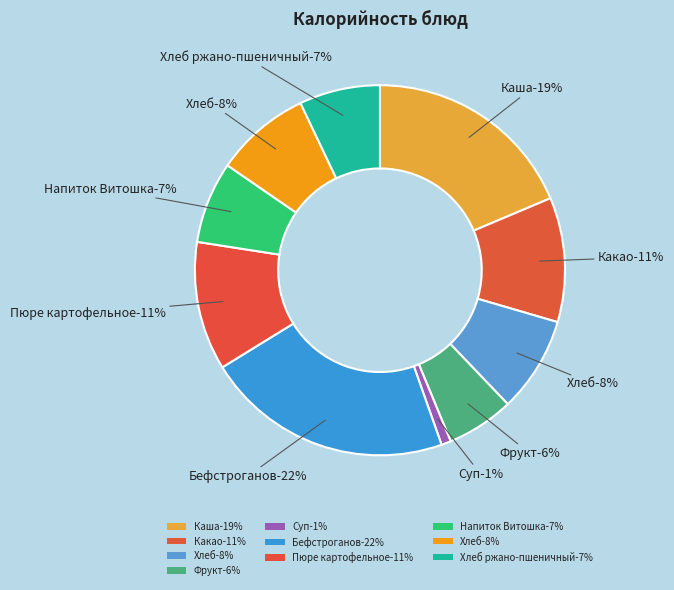

True or false: Хлеб ржано-пшеничный accounts for 7% of the total.

True